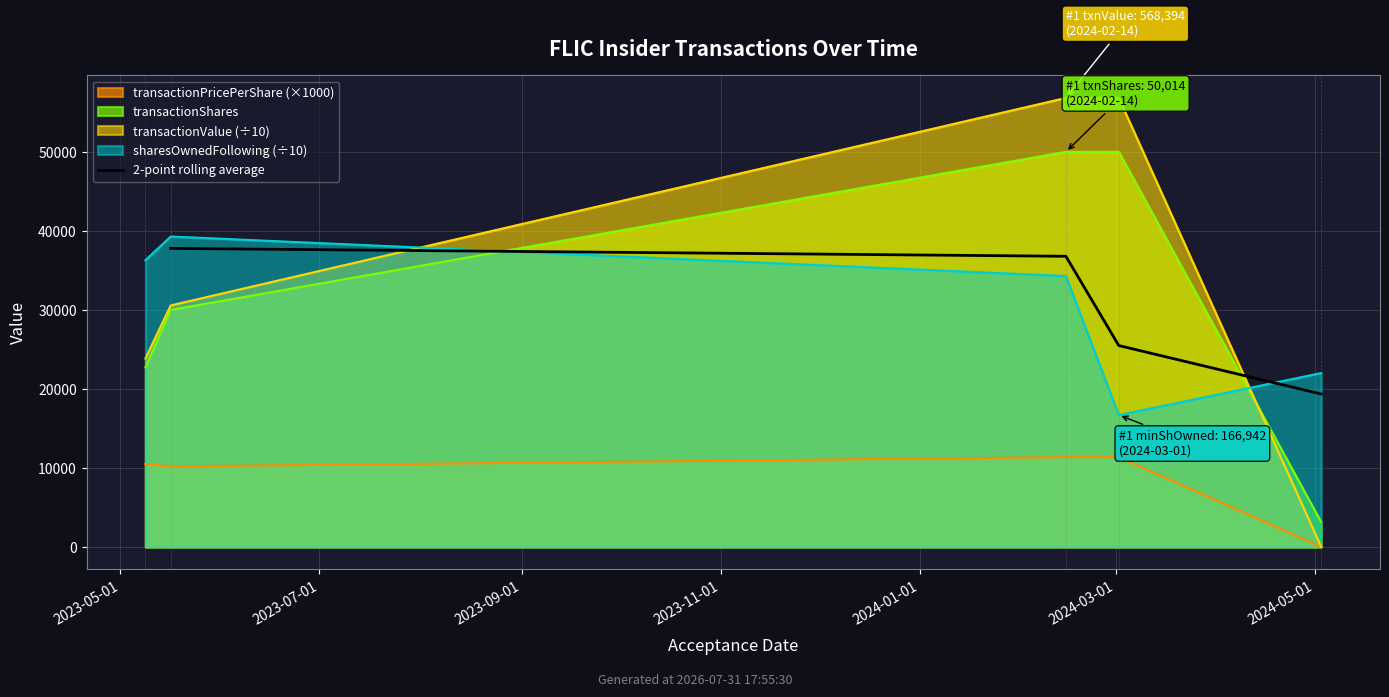

What is the difference between the values at 2023-07-01 and 2023-09-01?

11299.2